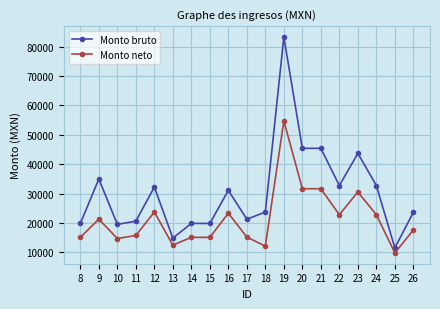

What is the total value across all series at 18?

35798.0